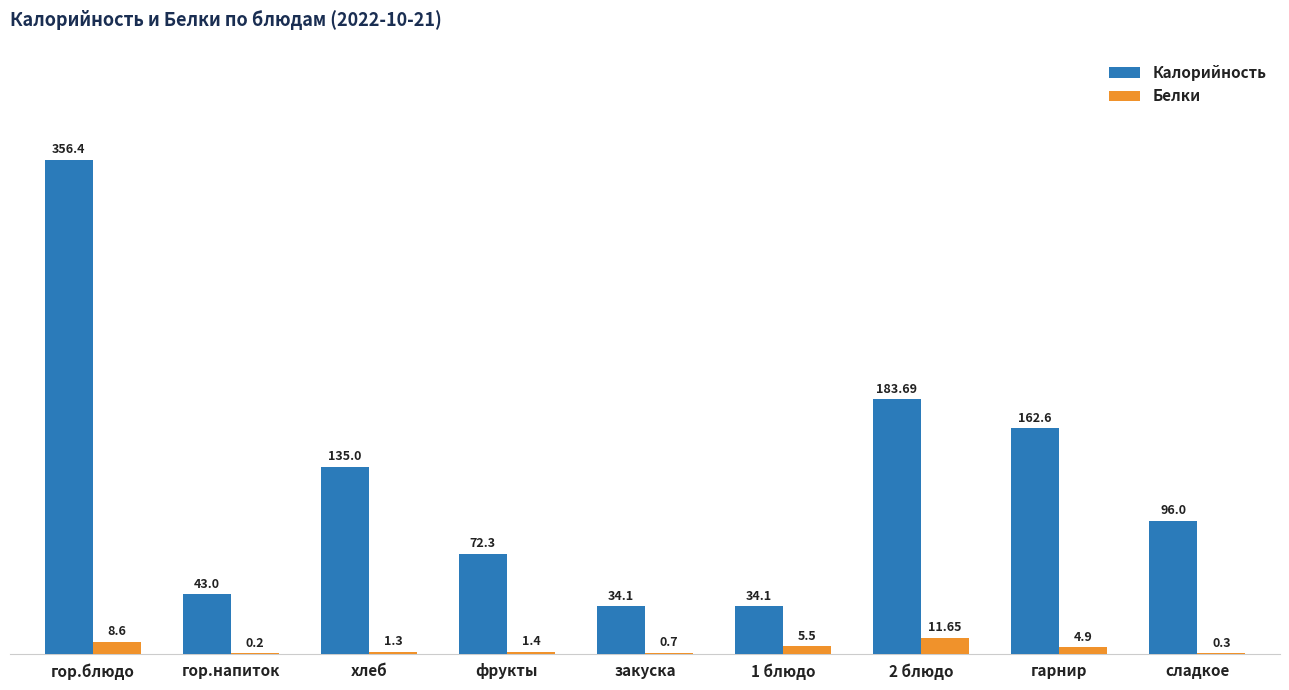

Which series changed the most between гор.блюдо and хлеб?

Калорийность